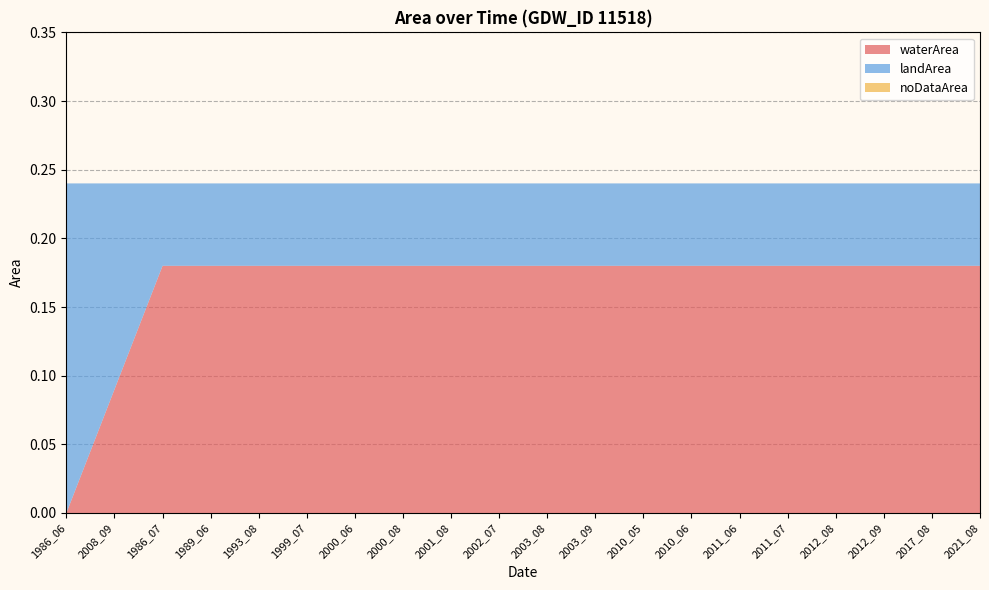

Reading left to right, extract all data points from this chart.

waterArea: 1986_06=0.0	2008_09=0.1	1986_07=0.2	1989_06=0.2	1993_08=0.2	1999_07=0.2	2000_06=0.2	2000_08=0.2	2001_08=0.2	2002_07=0.2	2003_08=0.2	2003_09=0.2	2010_05=0.2	2010_06=0.2	2011_06=0.2	2011_07=0.2	2012_08=0.2	2012_09=0.2	2017_08=0.2	2021_08=0.2
landArea: 1986_06=0.2	2008_09=0.1	1986_07=0.1	1989_06=0.1	1993_08=0.1	1999_07=0.1	2000_06=0.1	2000_08=0.1	2001_08=0.1	2002_07=0.1	2003_08=0.1	2003_09=0.1	2010_05=0.1	2010_06=0.1	2011_06=0.1	2011_07=0.1	2012_08=0.1	2012_09=0.1	2017_08=0.1	2021_08=0.1
noDataArea: 1986_06=0.0	2008_09=0.0	1986_07=0.0	1989_06=0.0	1993_08=0.0	1999_07=0.0	2000_06=0.0	2000_08=0.0	2001_08=0.0	2002_07=0.0	2003_08=0.0	2003_09=0.0	2010_05=0.0	2010_06=0.0	2011_06=0.0	2011_07=0.0	2012_08=0.0	2012_09=0.0	2017_08=0.0	2021_08=0.0